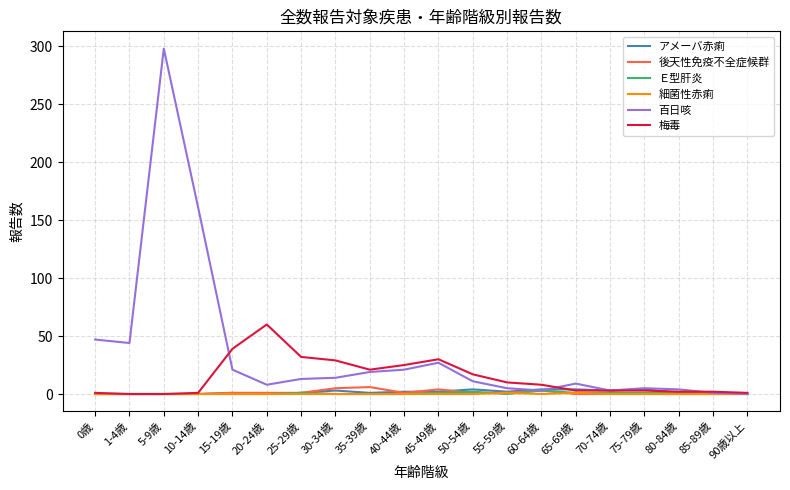

Which series has the largest range (max minus min)?

百日咳